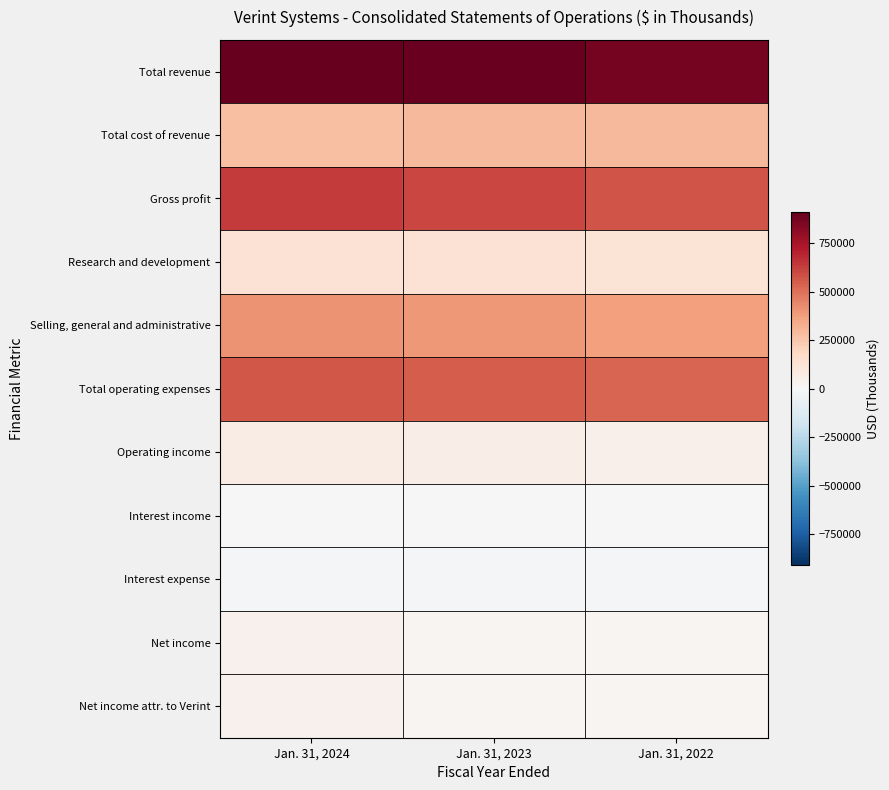

At Jan. 31, 2024, list the series in order from smallest to largest.

Interest expense, Interest income, Net income attr. to Verint, Net income, Operating income, Research and development, Total cost of revenue, Selling, general and administrative, Total operating expenses, Gross profit, Total revenue